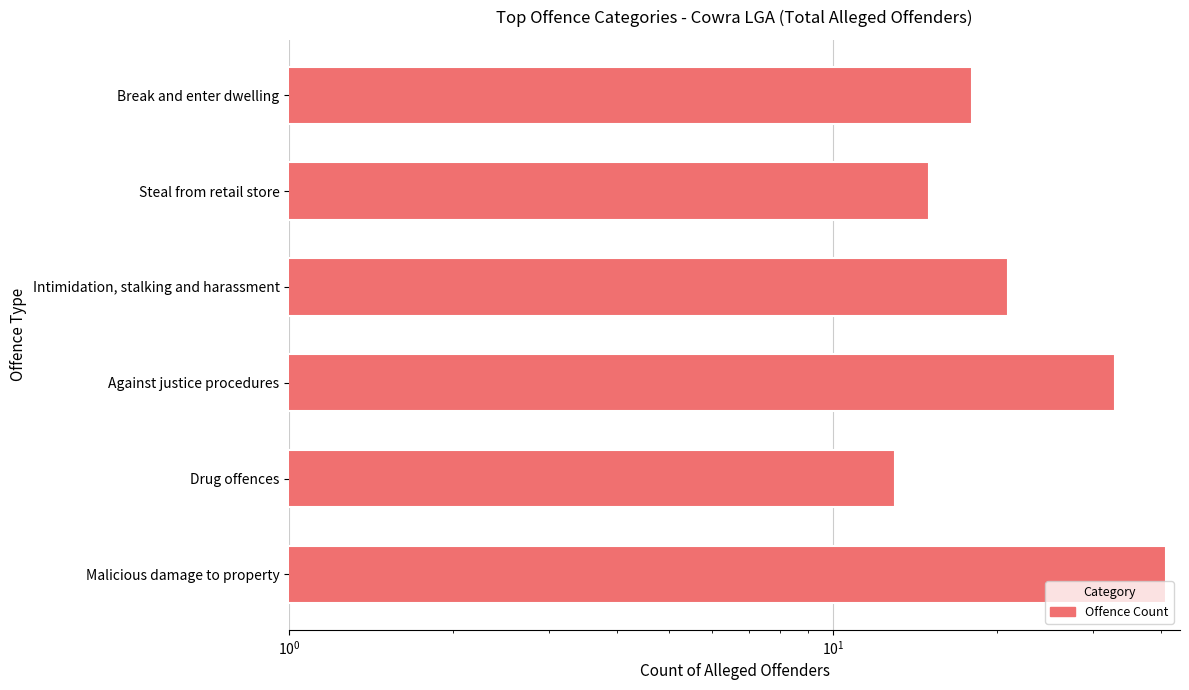

How many categories are shown in the chart?

6